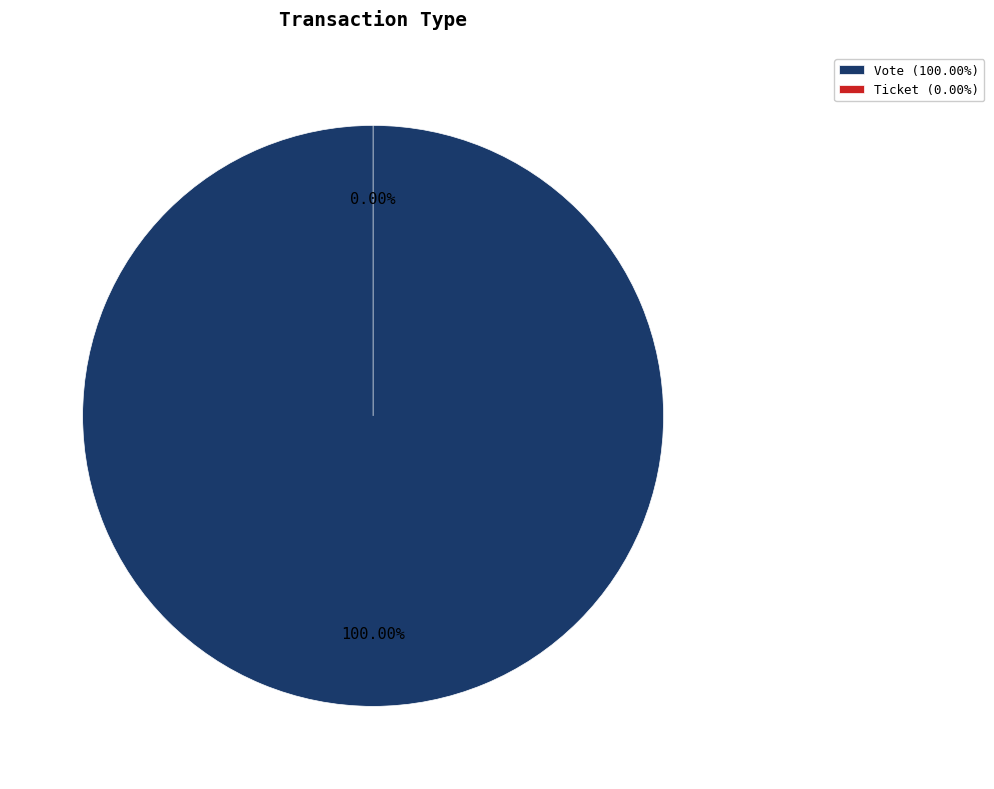

Count the number of slices in the pie.

2